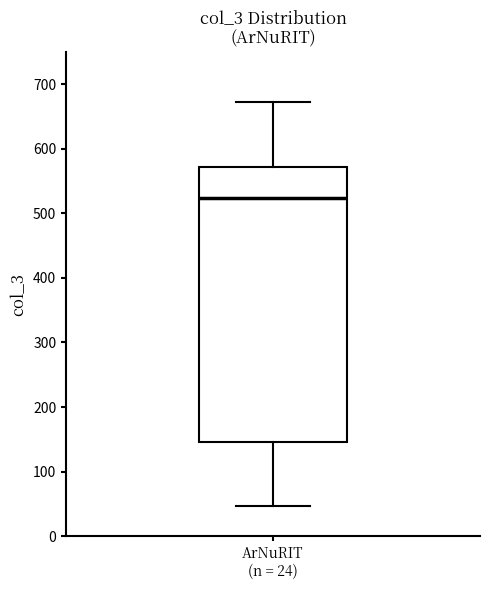

Where does the lower whisker of the box for ArNuRIT (n = 24) end on the y-axis? The values are not printed on the chart, so give them approximately, as read against the axis.

50